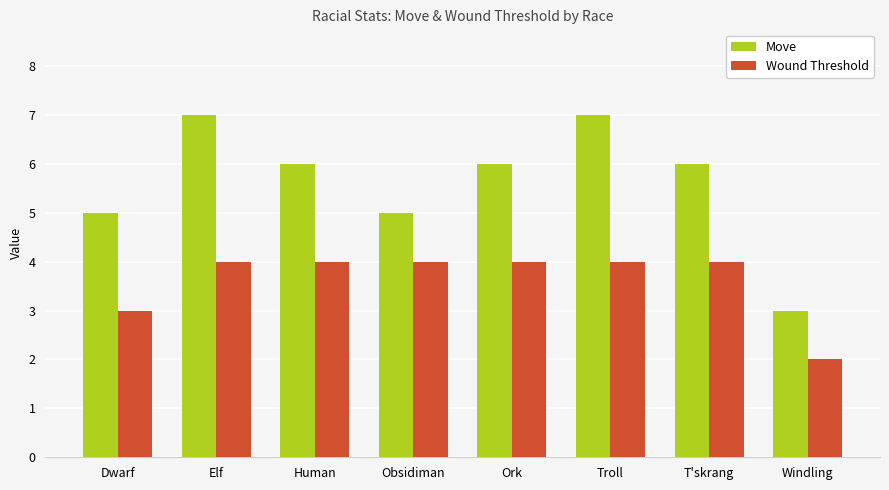

The Wound Threshold series shows 1 at Windling. True or false?

False